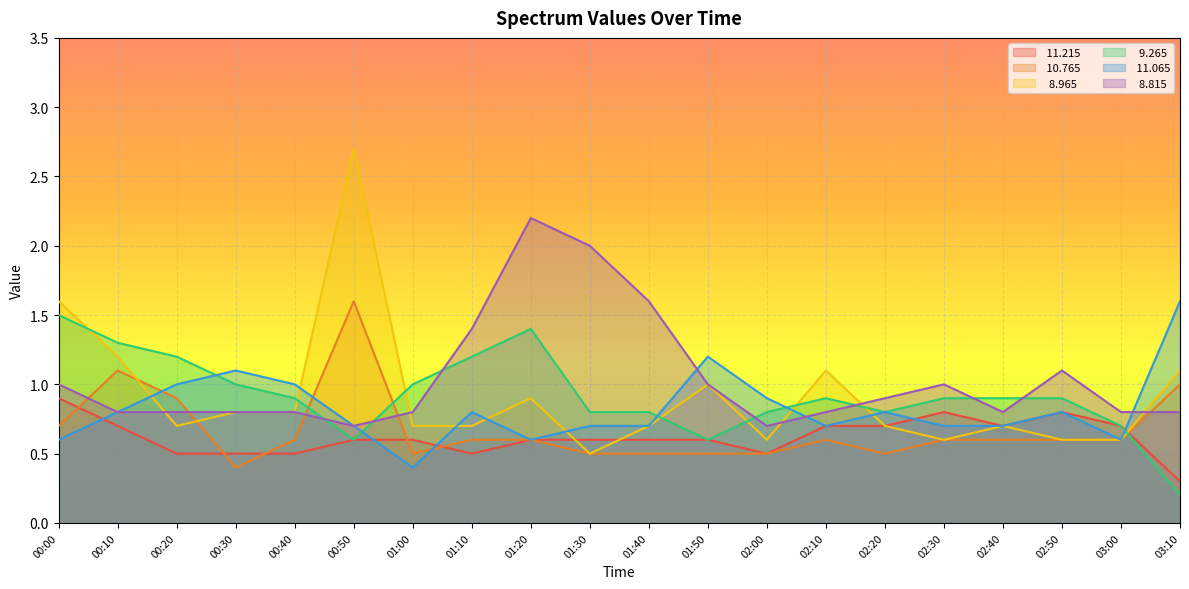

Reading left to right, list all the values displayed in this chart.

 11.215: 0.9	0.7	0.5	0.5	0.5	0.6	0.6	0.5	0.6	0.6	0.6	0.6	0.5	0.7	0.7	0.8	0.7	0.8	0.7	0.3
 10.765: 0.7	1.1	0.9	0.4	0.6	1.6	0.5	0.6	0.6	0.5	0.5	0.5	0.5	0.6	0.5	0.6	0.6	0.6	0.6	1.0
  8.965: 1.6	1.2	0.7	0.8	0.8	2.7	0.7	0.7	0.9	0.5	0.7	1.0	0.6	1.1	0.7	0.6	0.7	0.6	0.6	1.1
  9.265: 1.5	1.3	1.2	1.0	0.9	0.6	1.0	1.2	1.4	0.8	0.8	0.6	0.8	0.9	0.8	0.9	0.9	0.9	0.7	0.2
 11.065: 0.6	0.8	1.0	1.1	1.0	0.7	0.4	0.8	0.6	0.7	0.7	1.2	0.9	0.7	0.8	0.7	0.7	0.8	0.6	1.6
  8.815: 1.0	0.8	0.8	0.8	0.8	0.7	0.8	1.4	2.2	2.0	1.6	1.0	0.7	0.8	0.9	1.0	0.8	1.1	0.8	0.8